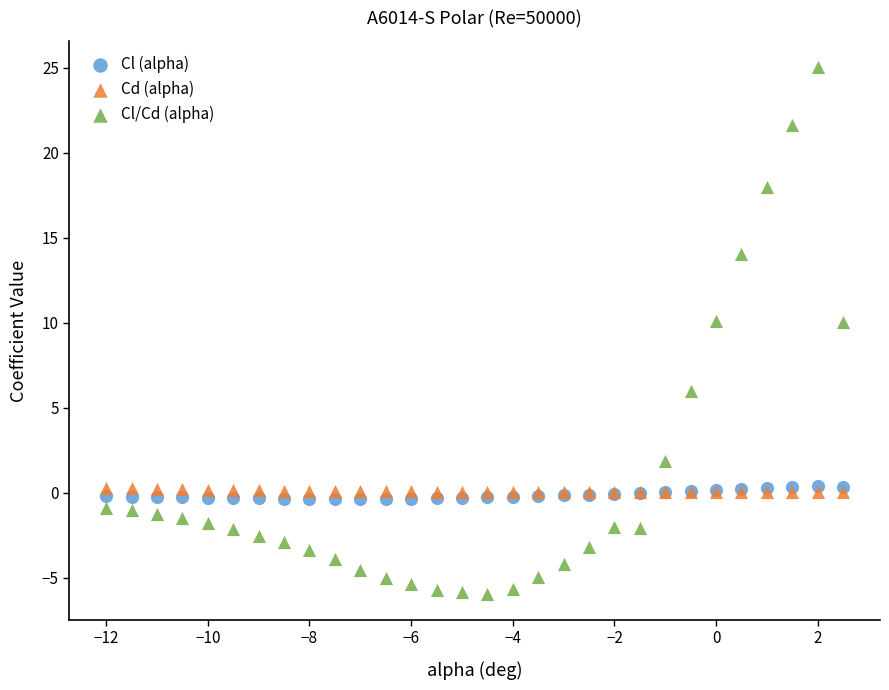

What are all the series names shown in the legend?

Cl (alpha), Cd (alpha), Cl/Cd (alpha)